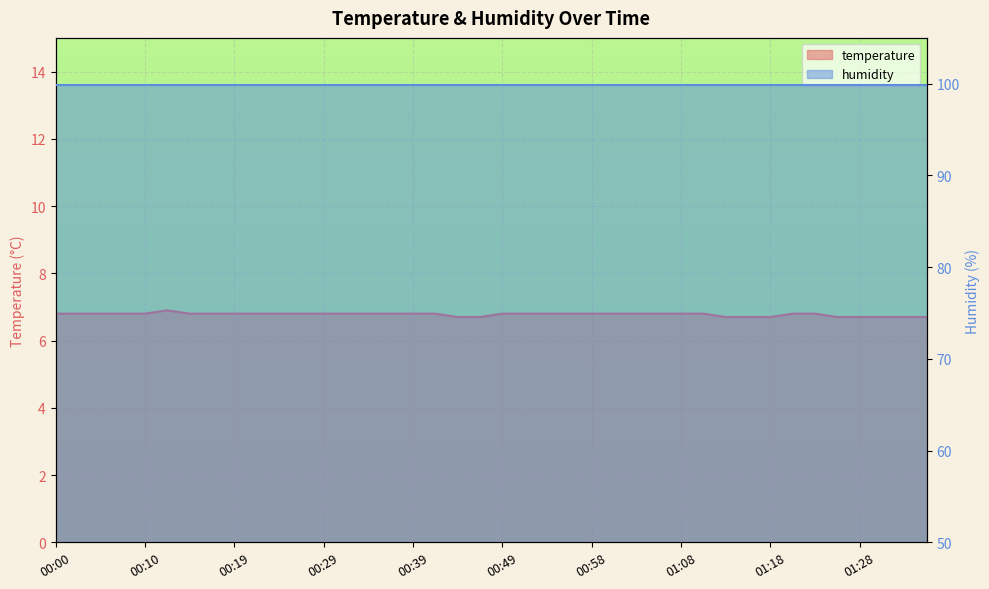

How many interior local peaks (higher than both neighbors) does the data have?

1